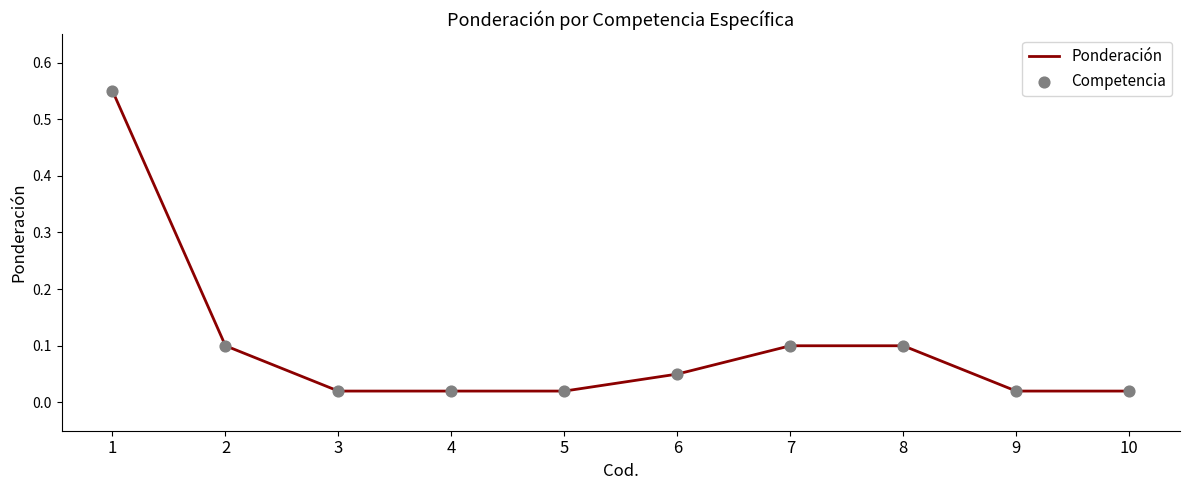

Is it true that the value at 6 is 0.1?

True